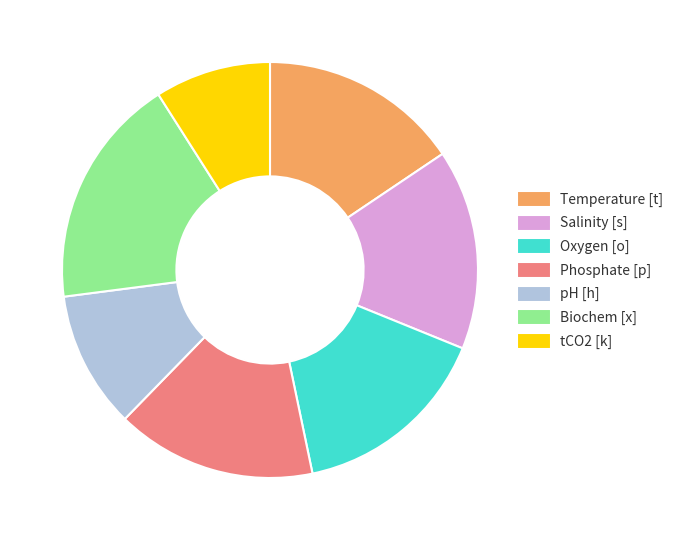

What is the ratio of the value at tCO2 [k] to the value at Phosphate [p]?

0.6